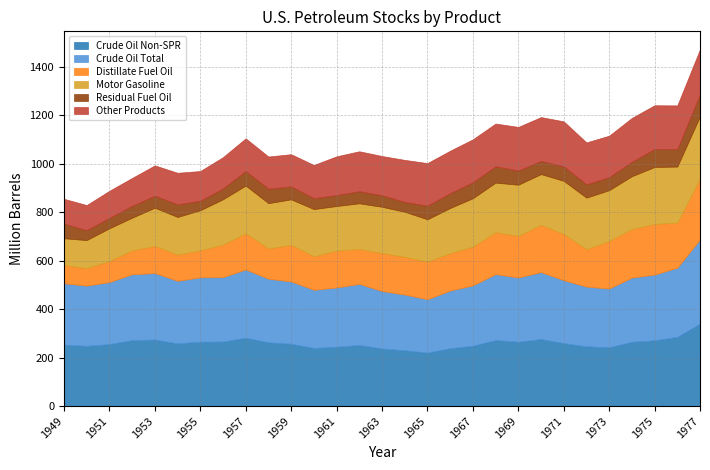

Reading left to right, extract all data points from this chart.

Crude Oil Non-SPR: 253.4	248.5	255.8	271.9	274.4	258.4	265.6	266.0	281.8	262.7	257.1	239.8	244.7	252.0	237.4	230.1	220.3	238.4	249.0	272.2	265.2	276.4	259.6	246.4	242.5	265.0	271.4	285.5	340.2
Crude Oil Total: 253.4	248.5	255.8	271.9	274.4	258.4	265.6	266.0	281.8	262.7	257.1	239.8	244.7	252.0	237.4	230.1	220.3	238.4	249.0	272.2	265.2	276.4	259.6	246.4	242.5	265.0	271.4	285.5	347.7
Distillate Fuel Oil: 75.4	71.9	86.6	98.7	111.7	108.1	111.3	134.0	149.4	125.1	151.2	138.5	152.0	144.0	156.7	155.8	155.4	154.1	159.7	173.2	171.7	195.3	190.6	154.3	196.5	200.1	208.8	186.0	250.3
Motor Gasoline: 110.4	116.0	135.3	134.7	157.9	155.4	165.4	187.3	196.8	186.8	187.6	194.8	184.2	188.7	190.9	185.8	174.7	186.4	200.1	204.5	211.2	209.3	219.4	212.9	209.5	218.4	235.0	231.4	257.6
Residual Fuel Oil: 60.2	40.8	42.9	48.7	49.4	52.1	39.2	44.5	60.0	59.5	53.5	44.9	44.9	49.8	47.5	40.4	56.2	61.2	65.6	67.4	58.4	54.0	59.7	55.2	53.5	59.7	74.1	72.3	90.0
Other Products: 102.5	103.9	112.0	115.3	125.3	130.3	122.7	129.3	135.0	133.0	132.8	137.2	160.3	165.0	162.0	173.8	175.8	175.3	177.5	176.5	180.2	181.3	186.0	172.9	171.4	180.9	180.8	180.1	187.0